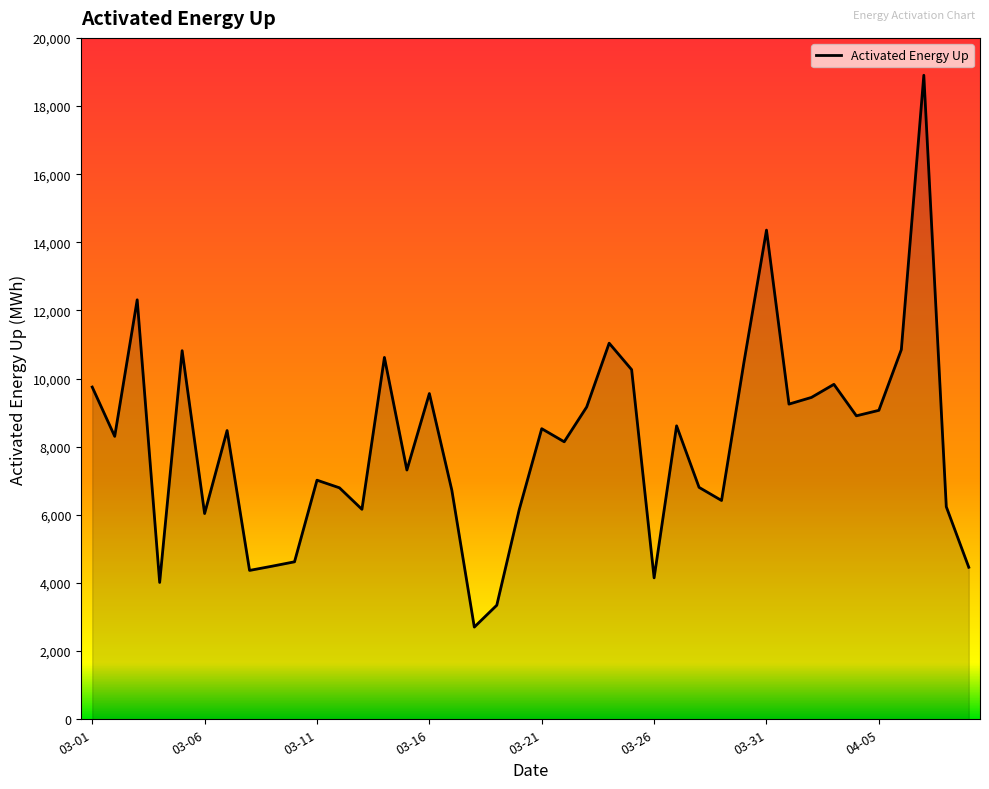

What is the minimum value shown in the chart?

2706.0